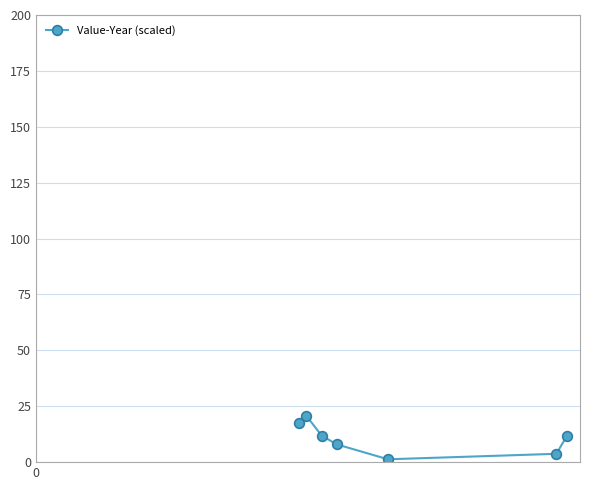

What is the difference between the maximum and minimum values?

19.5